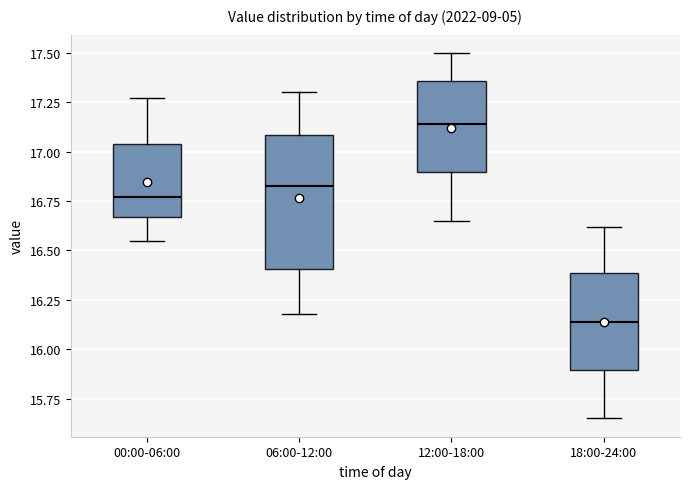

Which box's median line is the lowest?

18:00-24:00